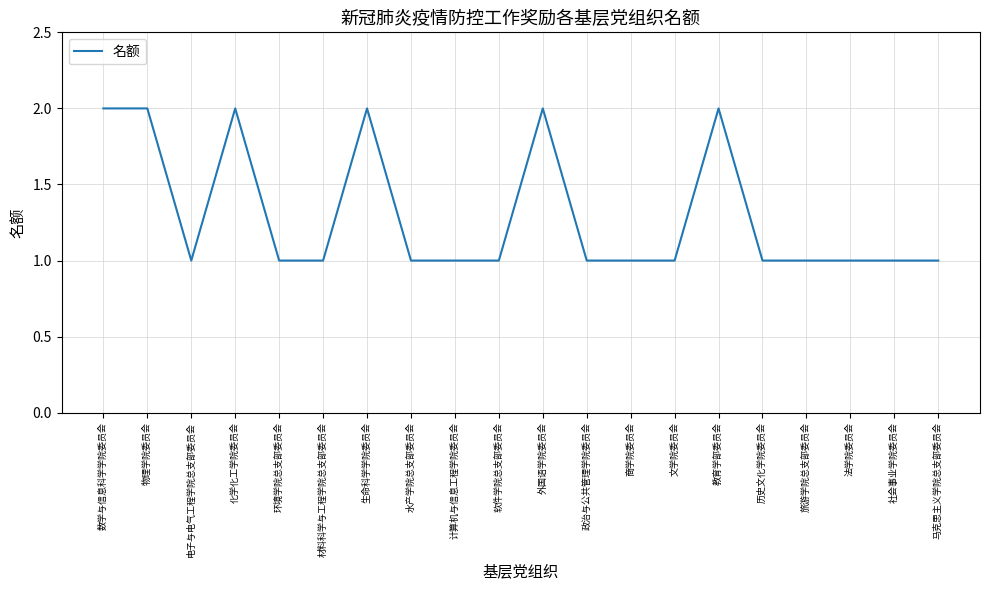

Does the chart display data point markers on the line(s)?

No